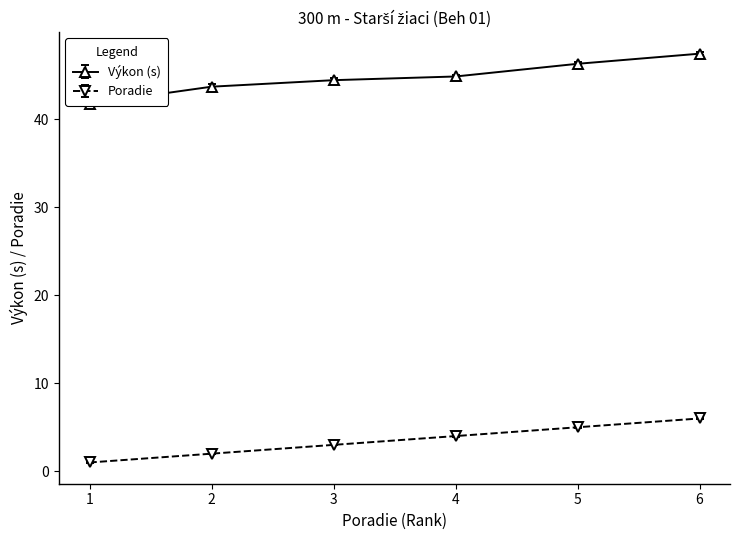

Reading right to left, what are all the values shown in this chart?

Poradie: 6.0	5.0	4.0	3.0	2.0	1.0
Výkon: 47.4	46.3	44.9	44.4	43.7	41.7